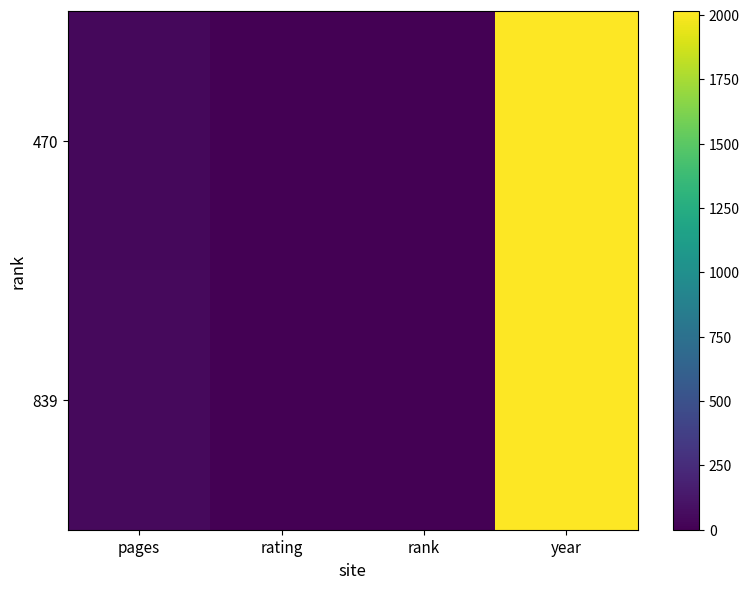

Count the number of data series in this chart.

2